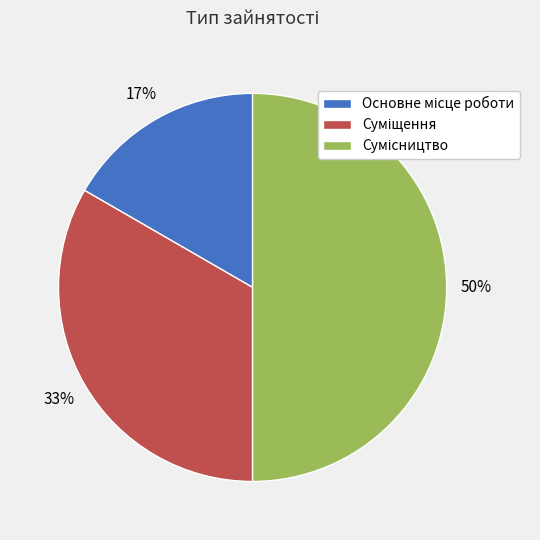

To the nearest percent, what is the average slice percentage?

33%